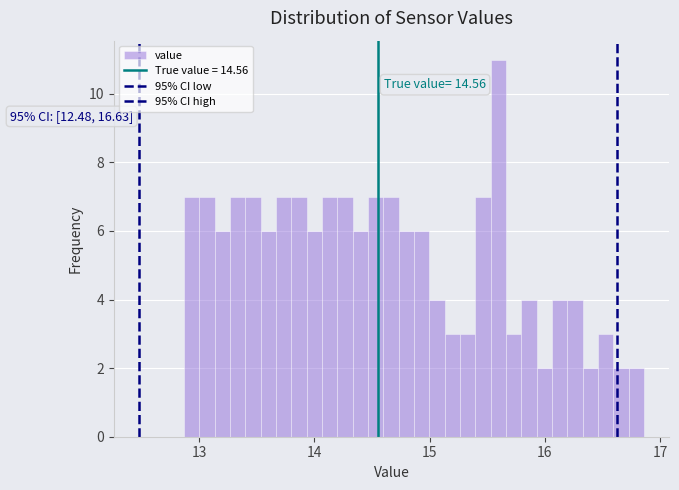

Read against the x-axis, roughly where is the centre of the tallest bar?

15.6